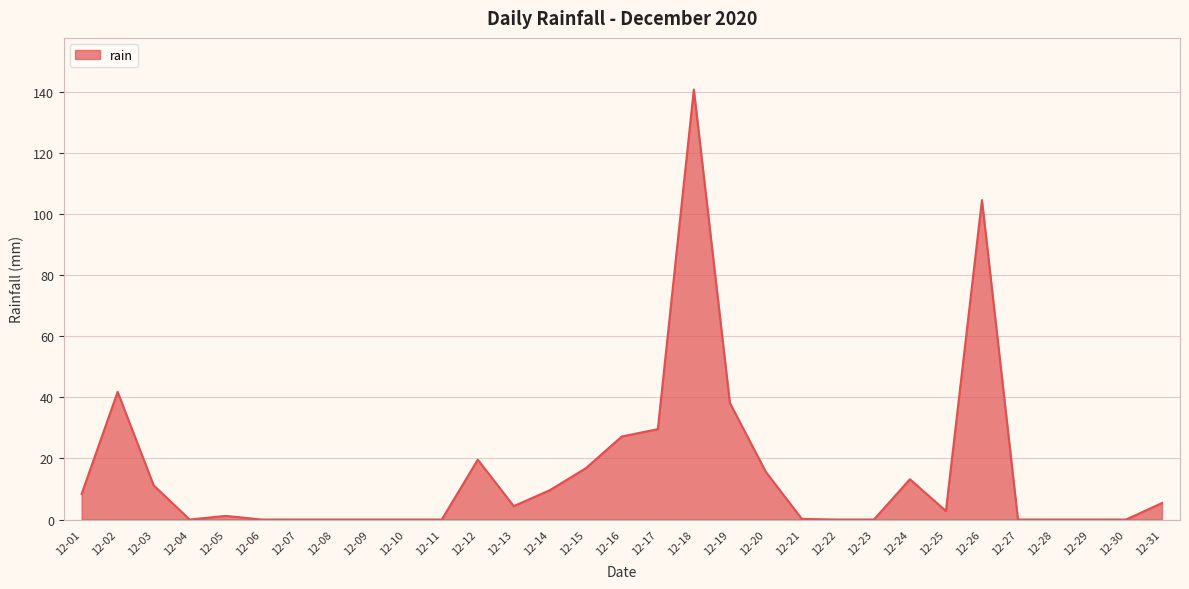

Does the chart display data point markers on the line(s)?

No